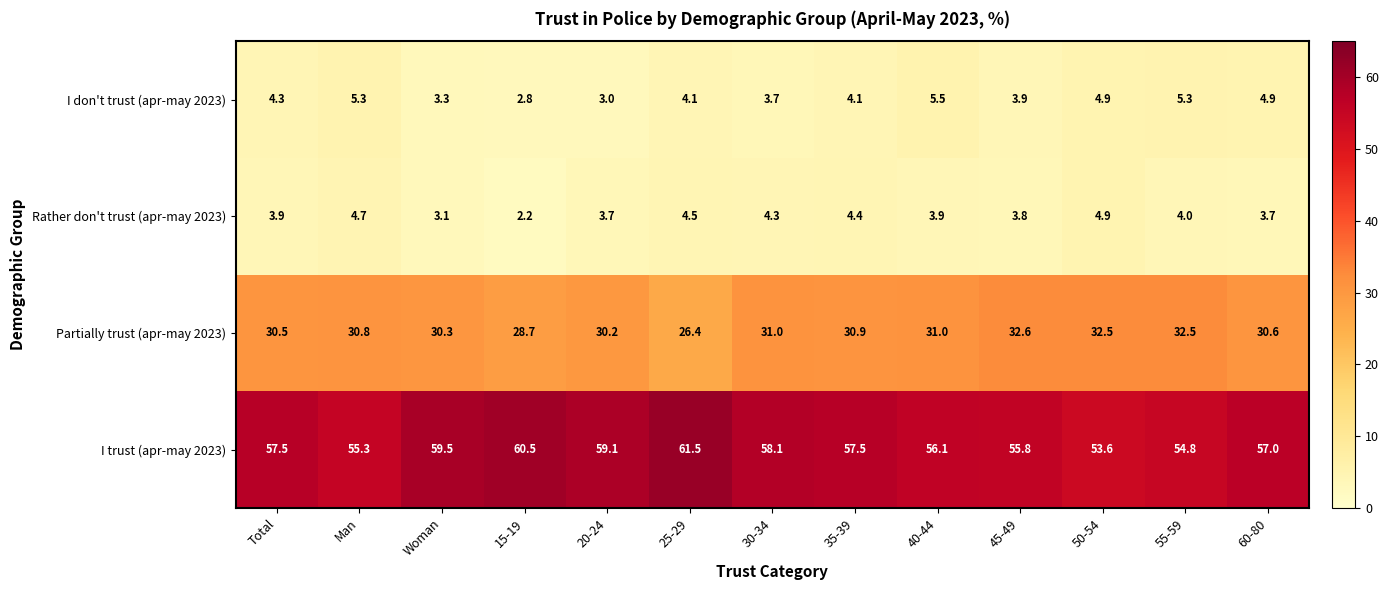

At which category is the sum across all series the highest?

30-34